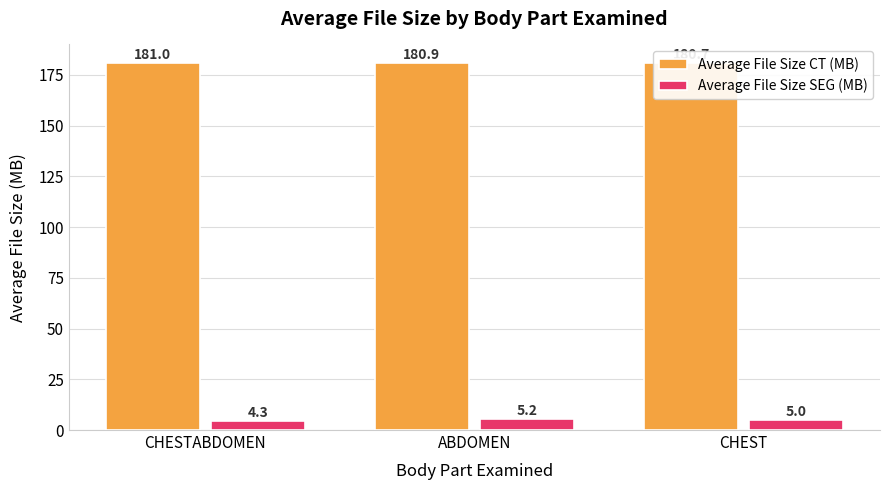

Reading right to left, what are all the values shown in this chart?

Average File Size CT (MB): 180.7	180.9	181.0
Average File Size SEG (MB): 5.0	5.2	4.3